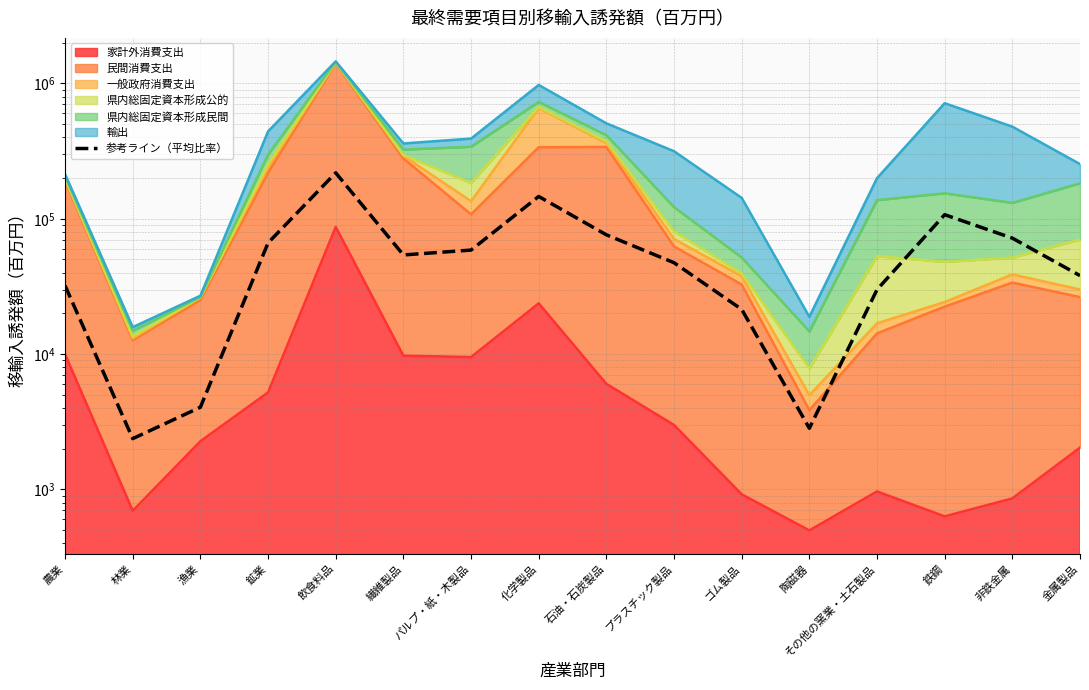

Reading left to right, transcribe all the data shown in this chart.

農業=32039.8	林業=2372.5	漁業=4049.1	鉱業=66320.8	飲食料品=218462.2	繊維製品=54023.8	パルプ・紙・木製品=58684.0	化学製品=146171.9	石油・石炭製品=76108.2	プラスチック製品=47326.9	ゴム製品=21401.2	陶磁器=2829.2	その他の窯業・土石製品=29945.2	鉄鋼=107170.5	非鉄金属=71912.2	金属製品=38019.8